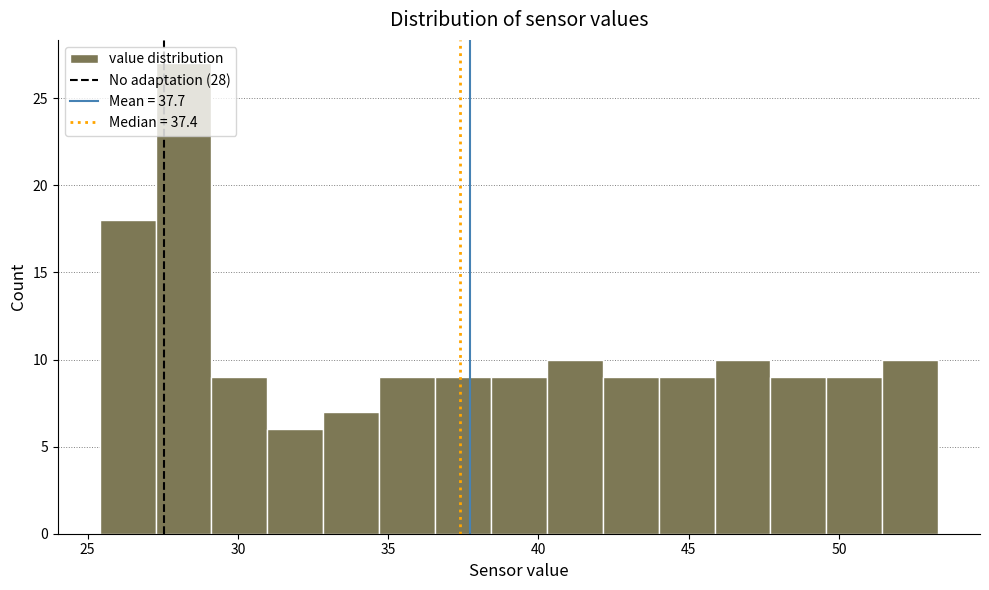

Around what value on the x-axis is the tallest bar? Give the approximate position of its centre, as read against the axis.

28.0